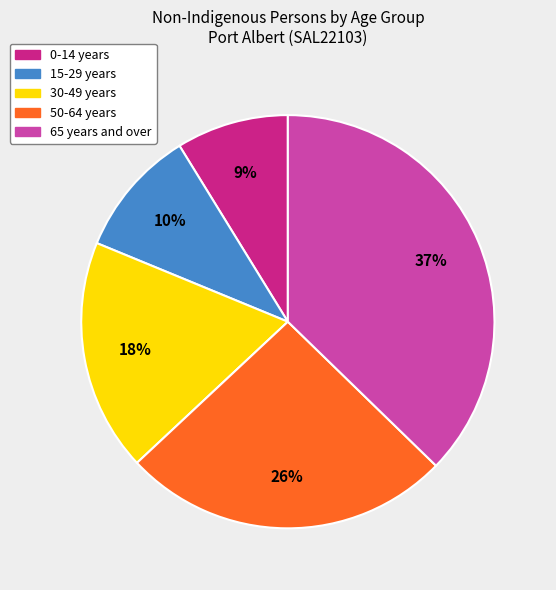

How many segments does this pie chart have?

5